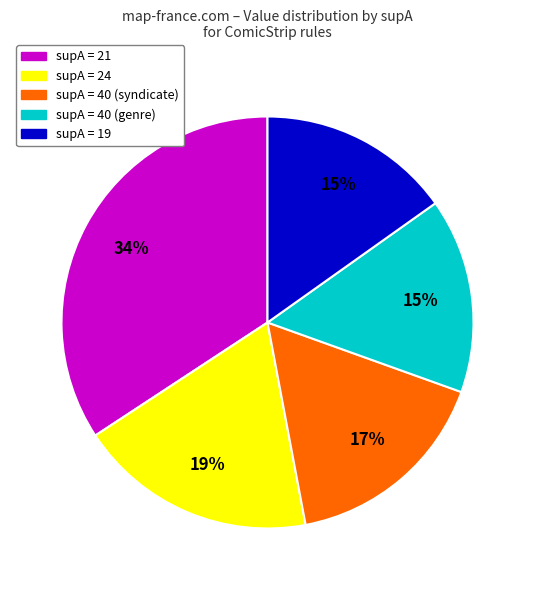

Is it true that supA = 24 is 31% of the pie?

False